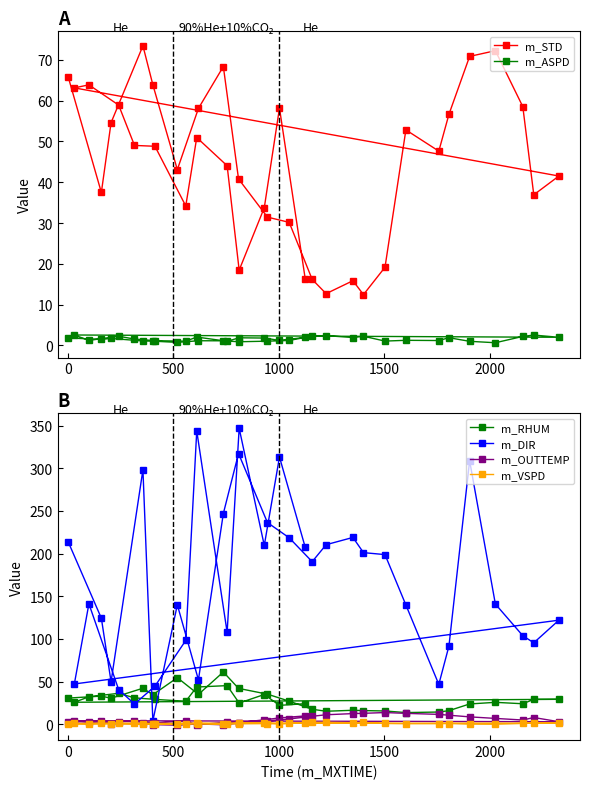

Which series has the widest spread of values?

m_DIR